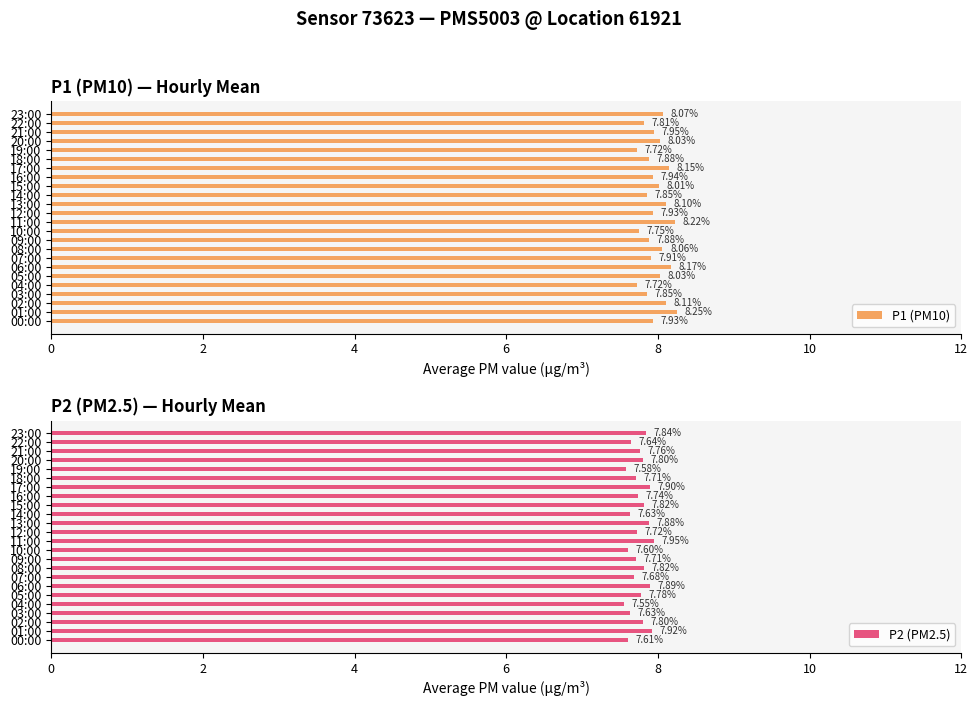

What is the sum of all P2 (PM2.5) values?

186.0